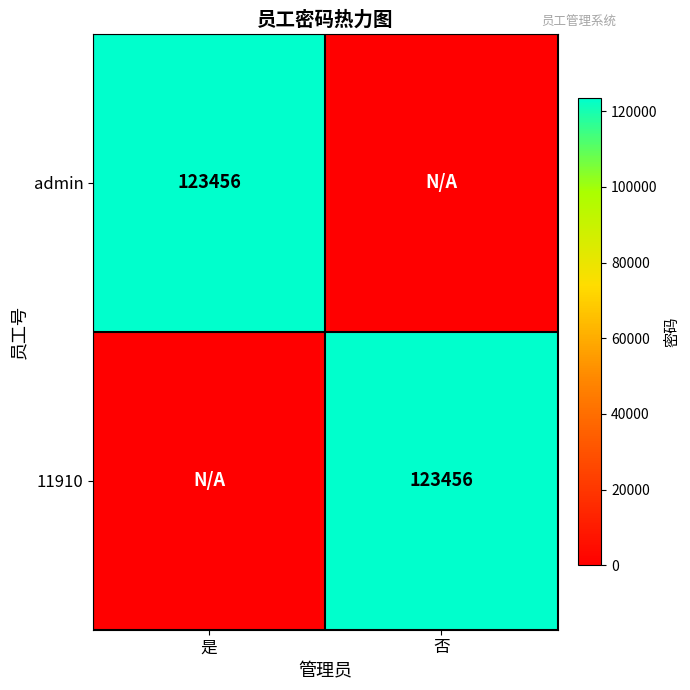

Is it true that admin equals 123456 at 是?

True